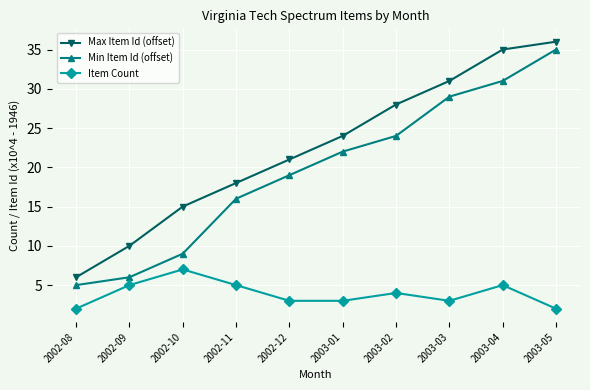

What is the sum of the Max Item Id (offset) values at 2003-02 and 2003-03?

59